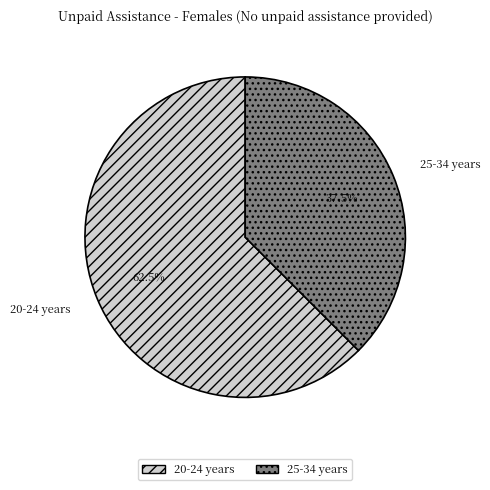

To the nearest percent, what is the difference between the 20-24 years and 25-34 years slice percentages?

25%